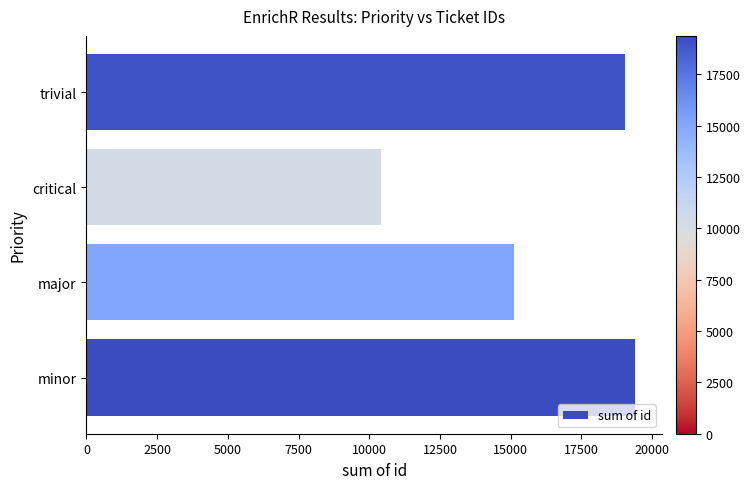

Where is the data nearest to the value 14889?

major